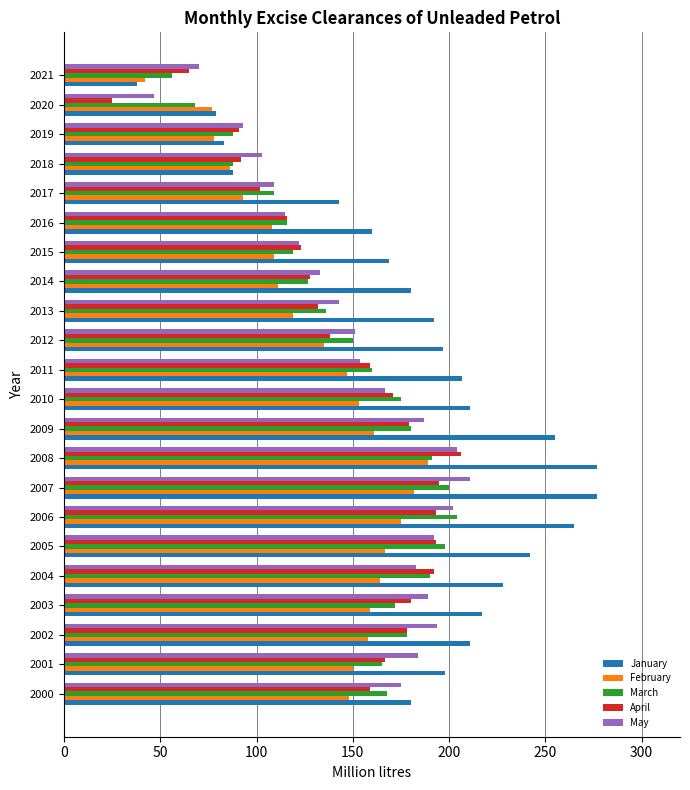

What is the difference between the second highest and second lowest values in the May series?

134